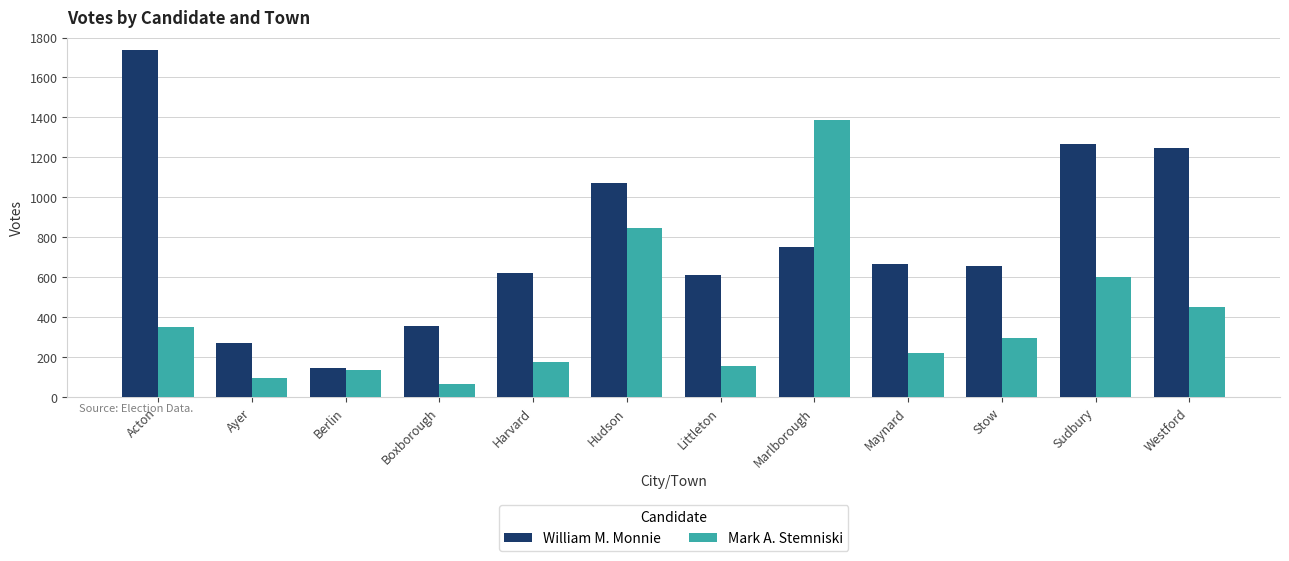

What is the difference between the highest and lowest values at Sudbury?

668